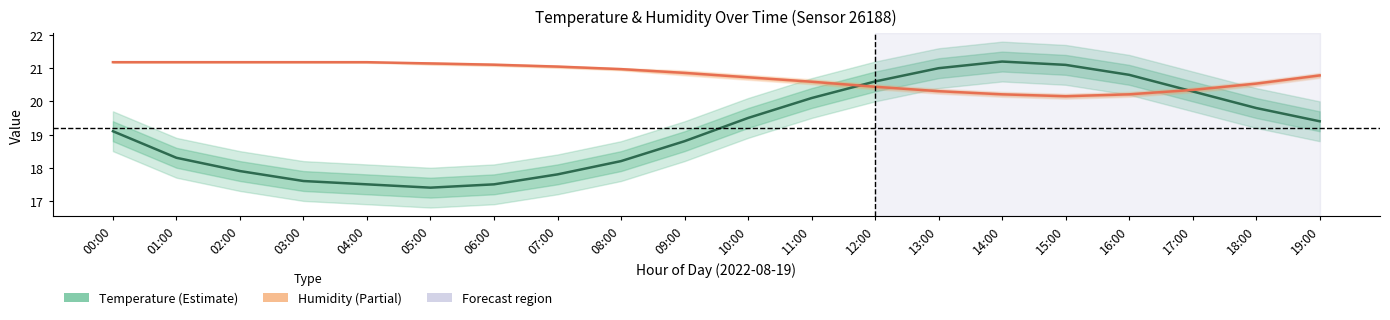

What is the difference between the highest and lowest values at 10:00?

1.2